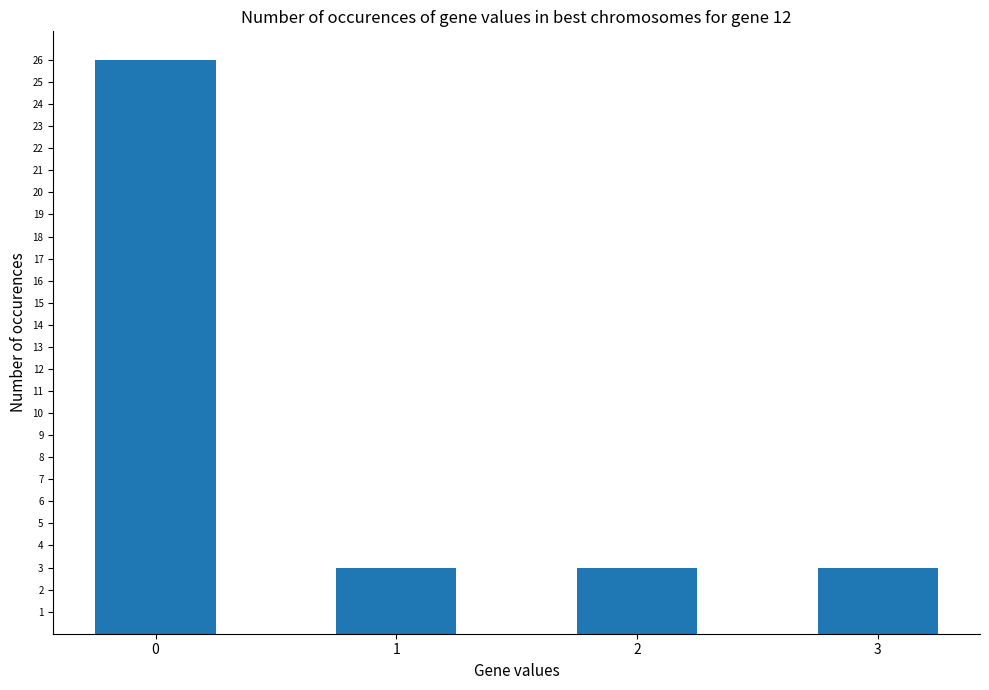

What is the ratio of the value at 1 to the value at 3?

1.0